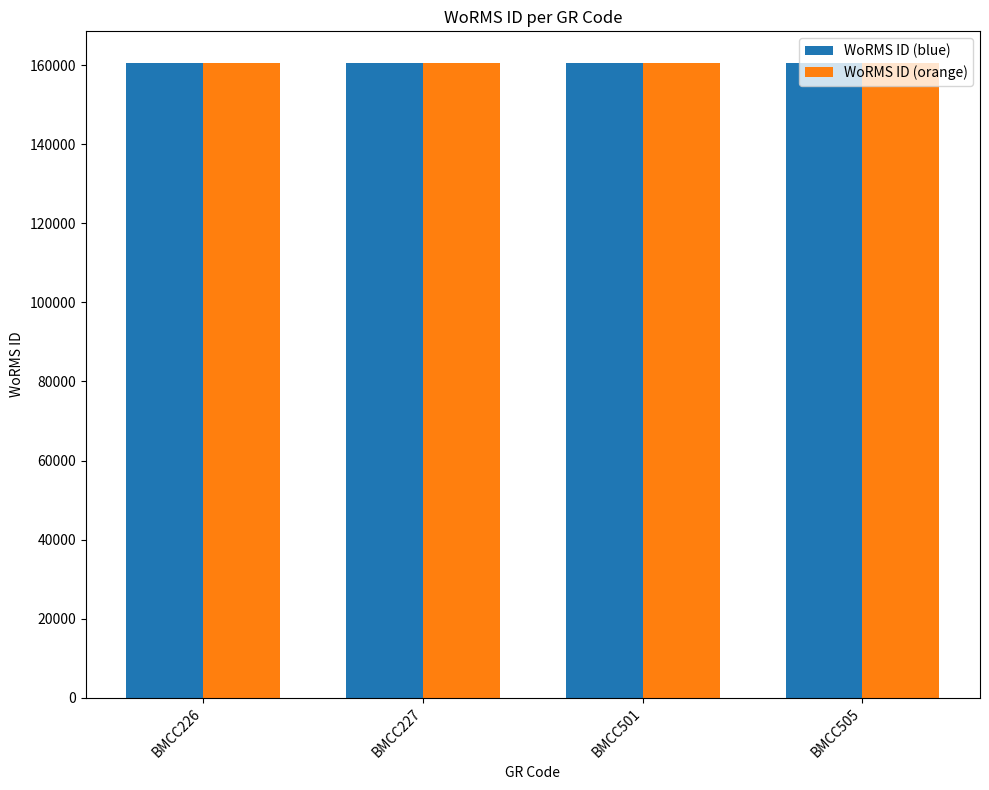

What is the total value across all series at BMCC227?

321182